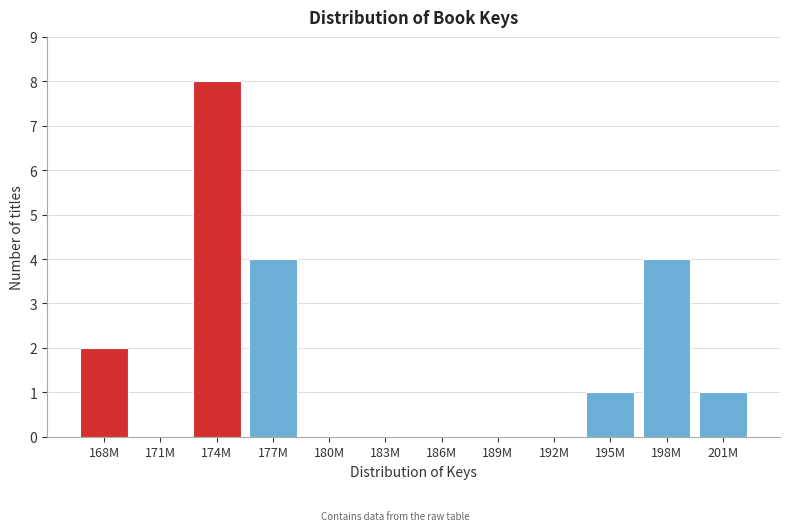

Reading left to right, what are all the values shown in this chart?

168M=2	171M=0	174M=8	177M=4	180M=0	183M=0	186M=0	189M=0	192M=0	195M=1	198M=4	201M=1